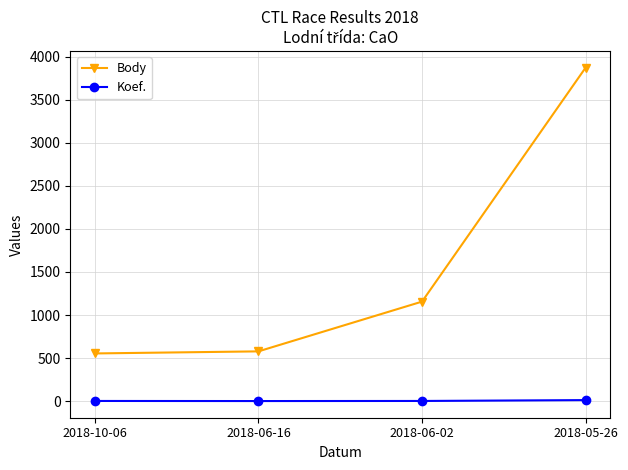

What is the sum of the Body values at 2018-10-06 and 2018-05-26?

4428